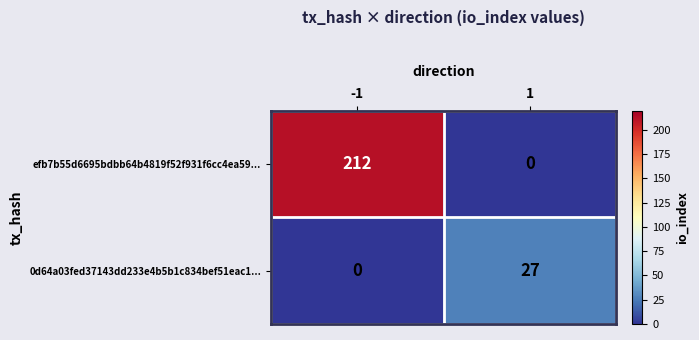

What is the approximate value of efb7b55d6695bdbb64b4819f52f931f6cc4ea59... at -1, to the nearest 50?

200